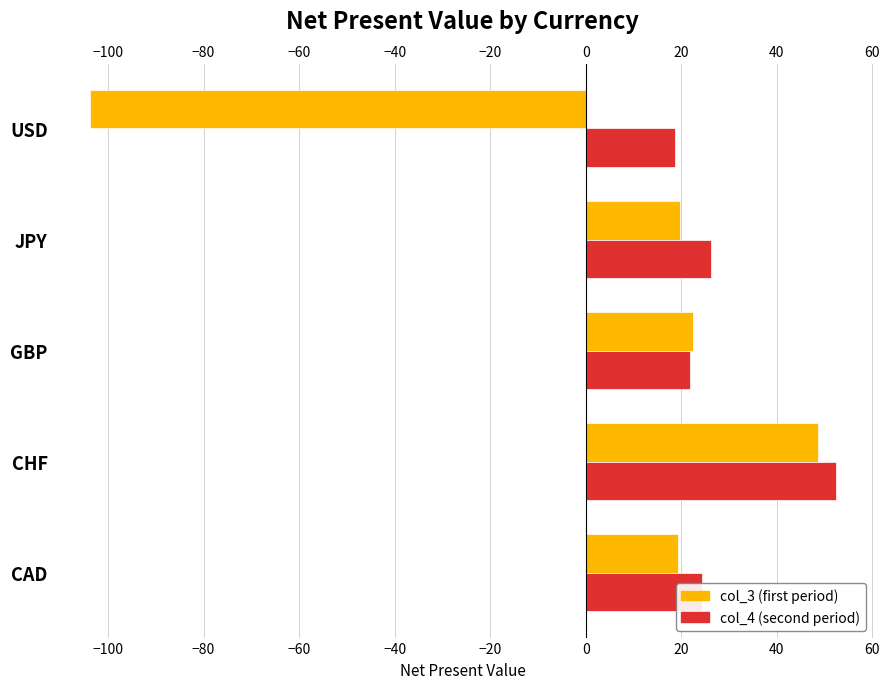

Which label corresponds to the largest value in the chart?

CHF